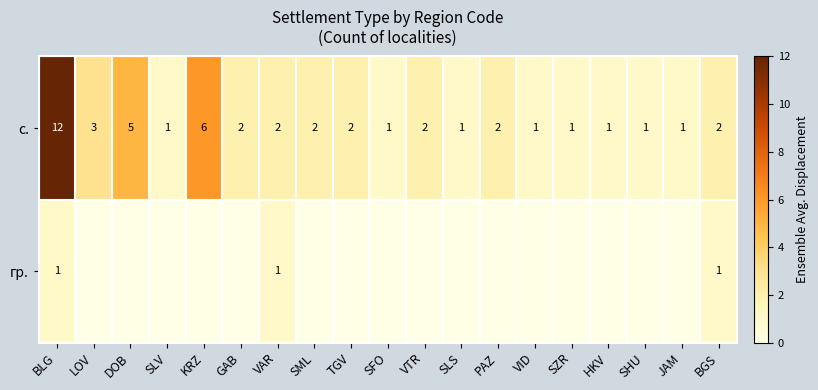

The с. series shows 2 at DOB. True or false?

False